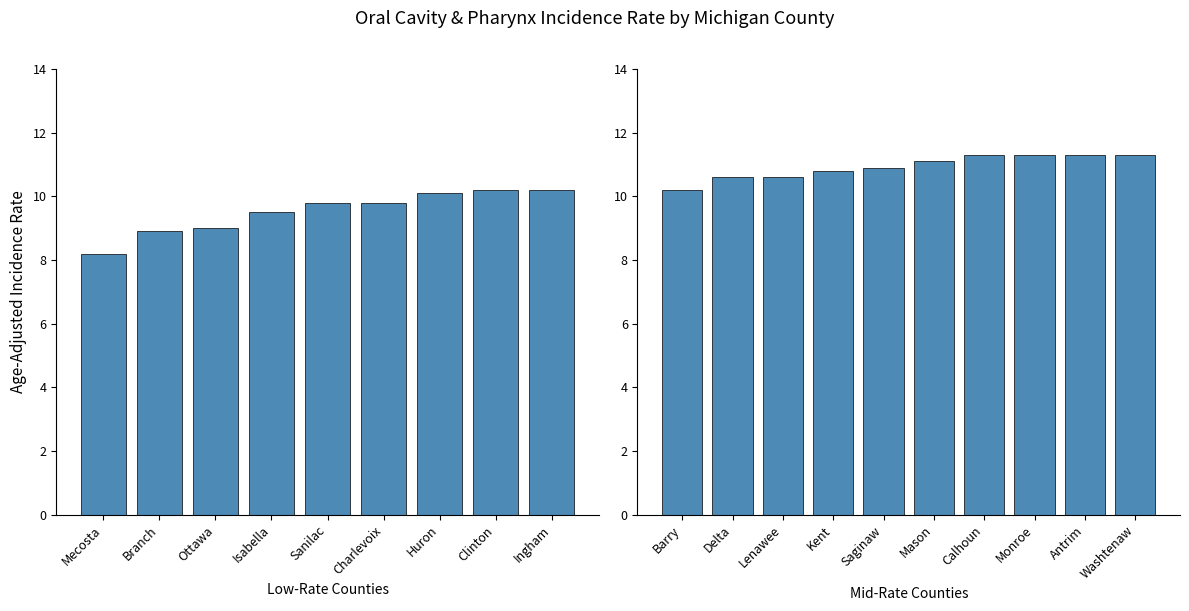

Are the bars horizontal?

No